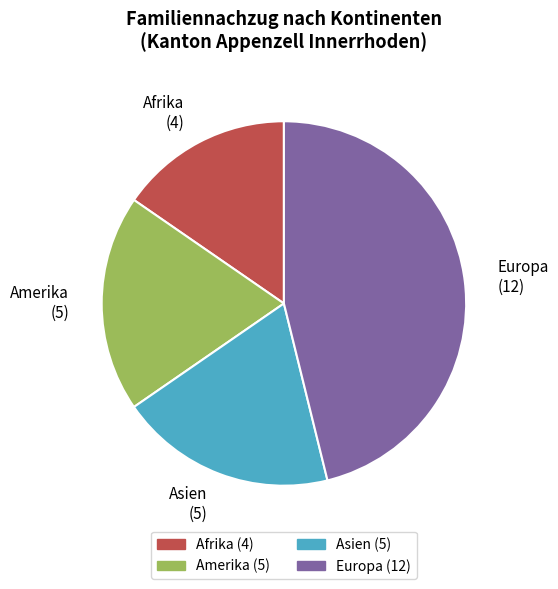

Which category has the biggest portion of the pie?

Europa